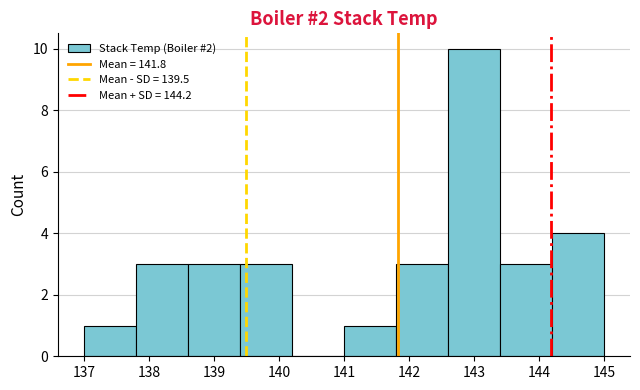

Which range on the x-axis has the tallest bar?

142.6 to 143.4